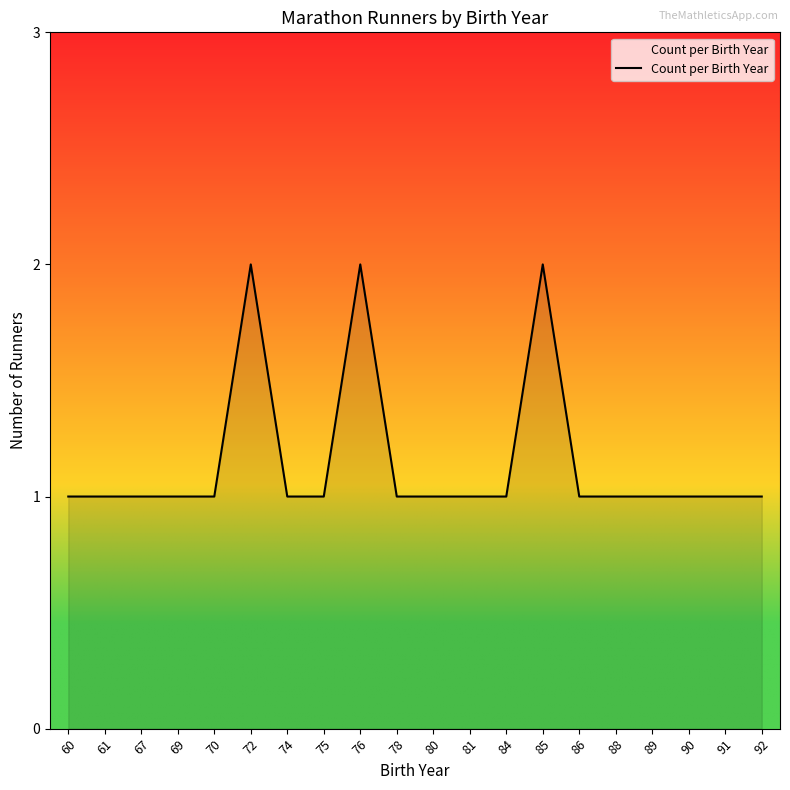

True or false: the data shows 2 at 61.

False